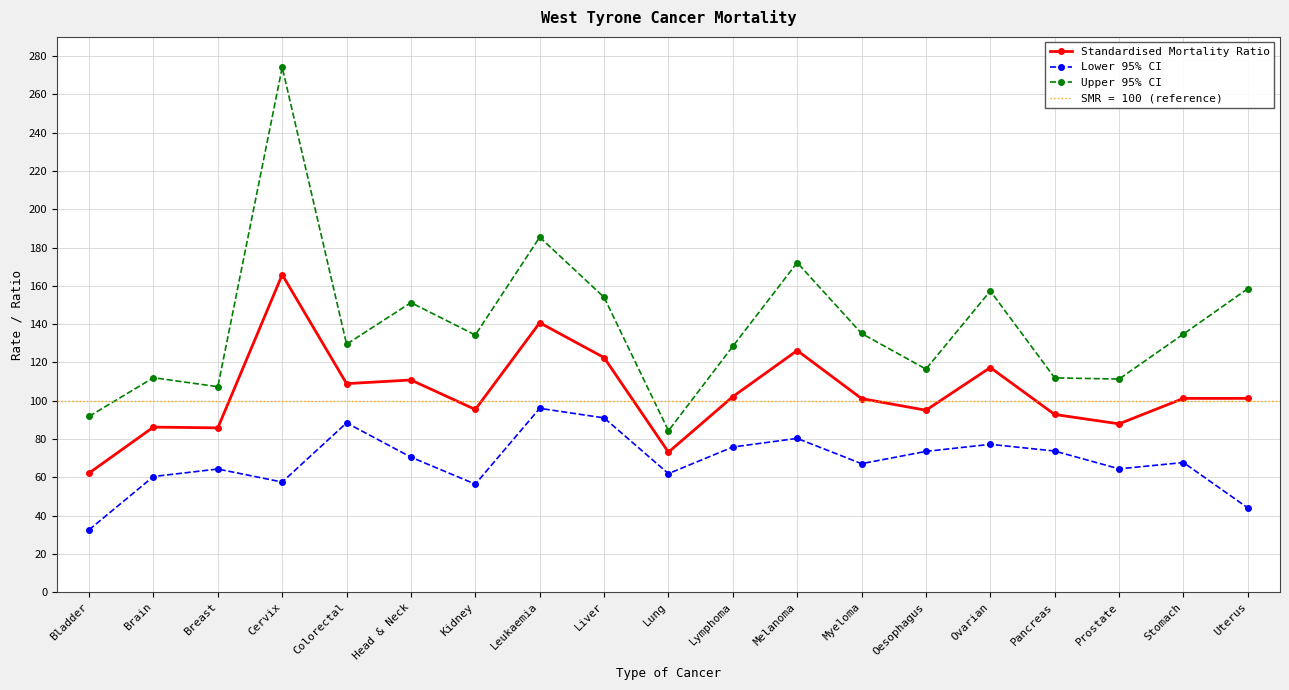

What value does the Lower 95% CI series have at Breast?

64.3